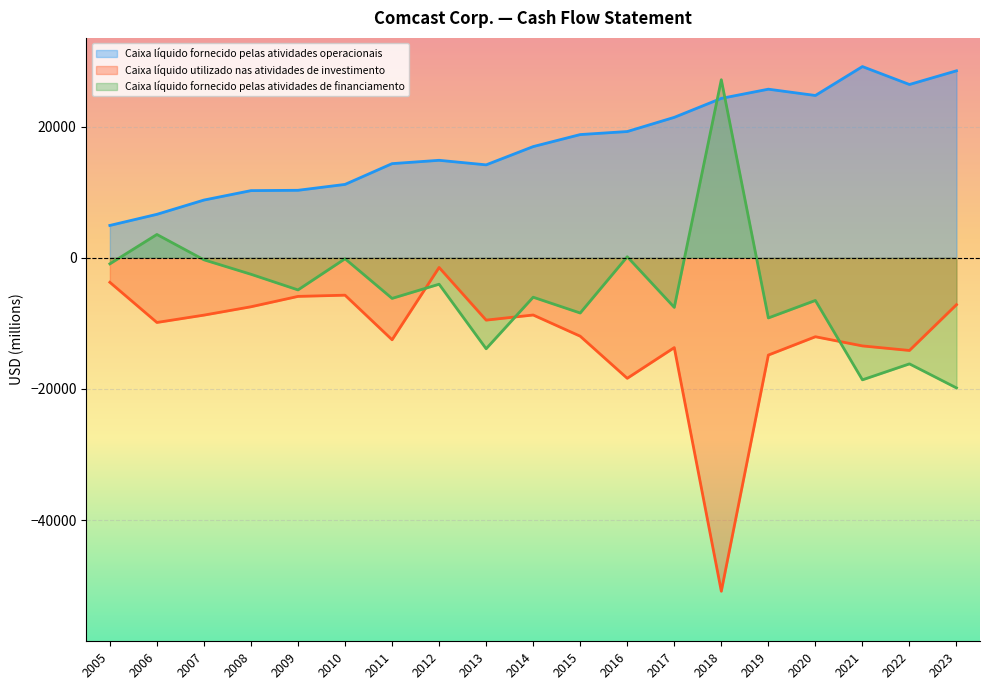

What value does the Caixa líquido fornecido pelas atividades operacionais series have at 2006, to the nearest 50?

6600